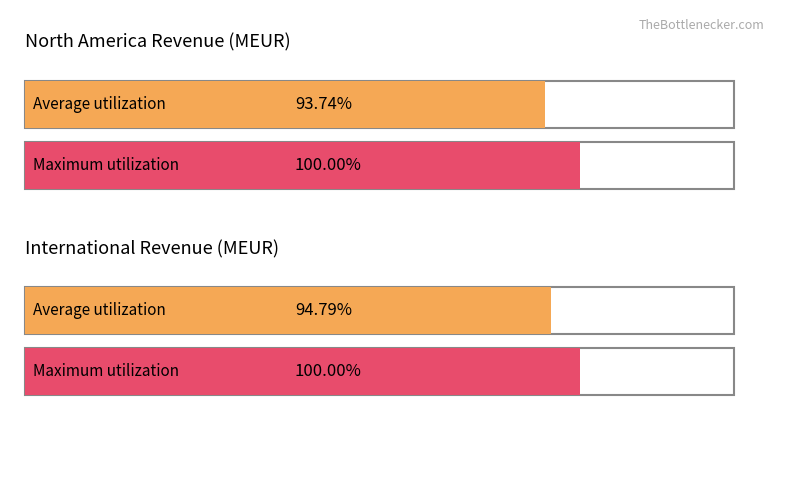

Which series has the largest range (max minus min)?

North America Revenue